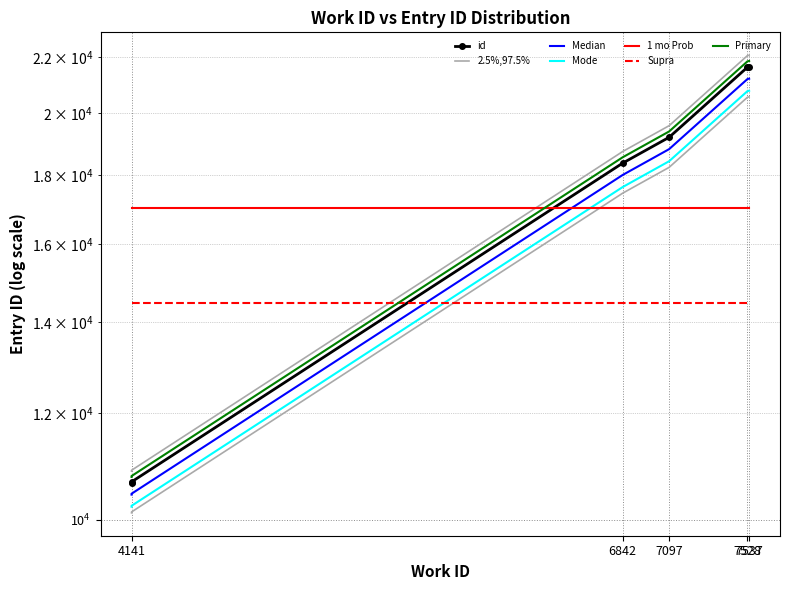

What is the difference between the maximum and minimum values?

11112.0